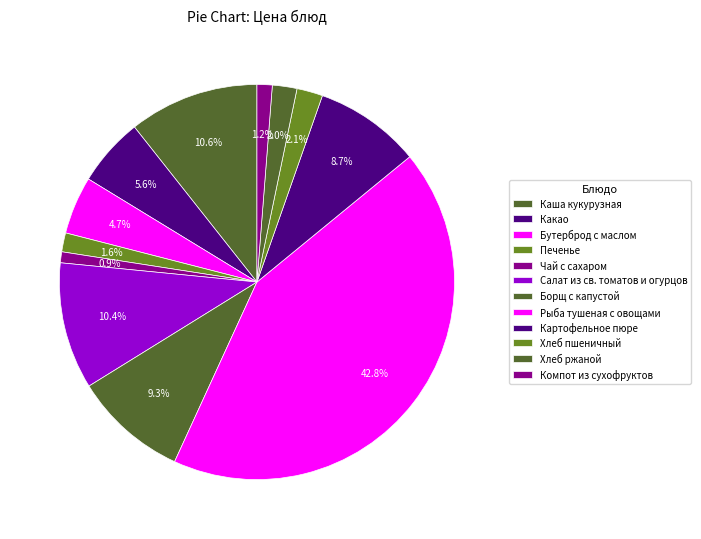

The Хлеб ржаной slice represents 2% of the pie. True or false?

True